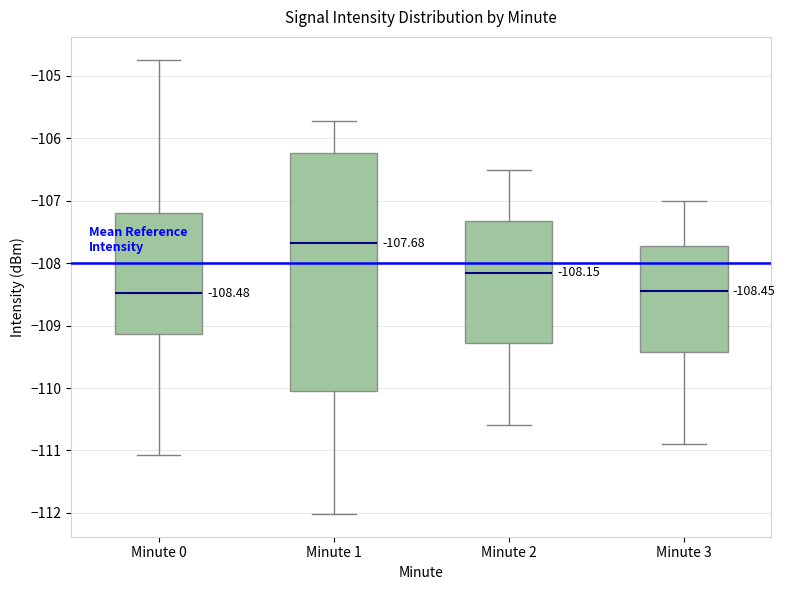

Which box has the highest median line?

Minute 1